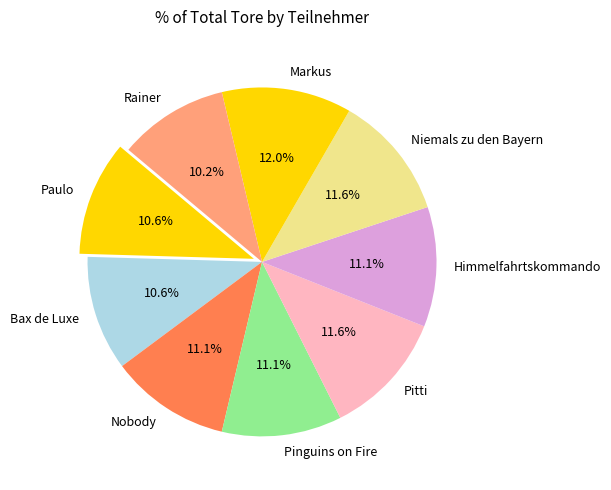

Which has a higher value, Rainer or Niemals zu den Bayern?

Niemals zu den Bayern